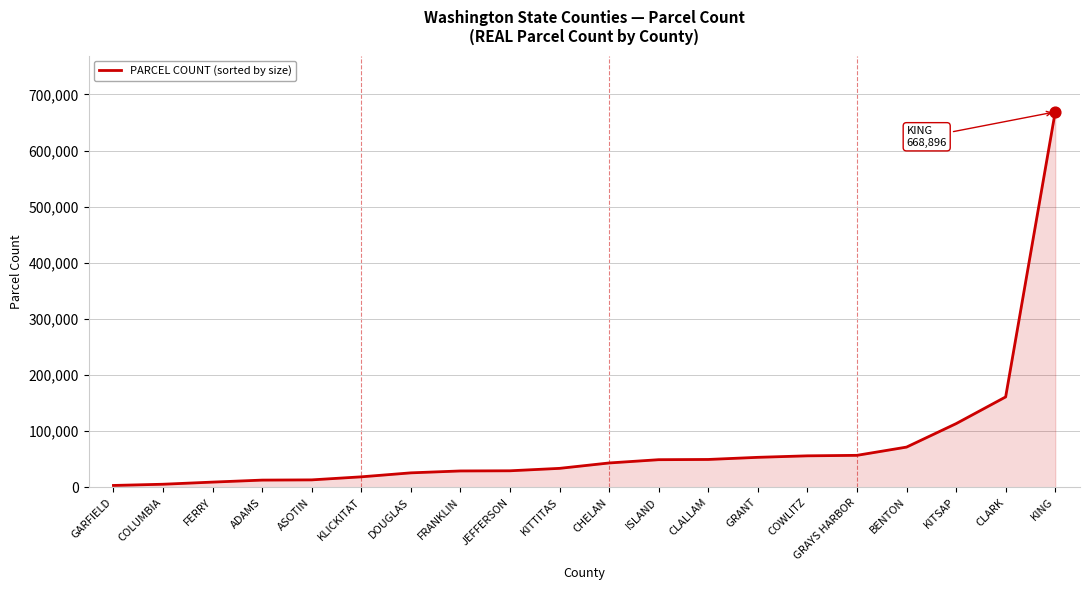

What is the change in value from ASOTIN to CHELAN?

+30129